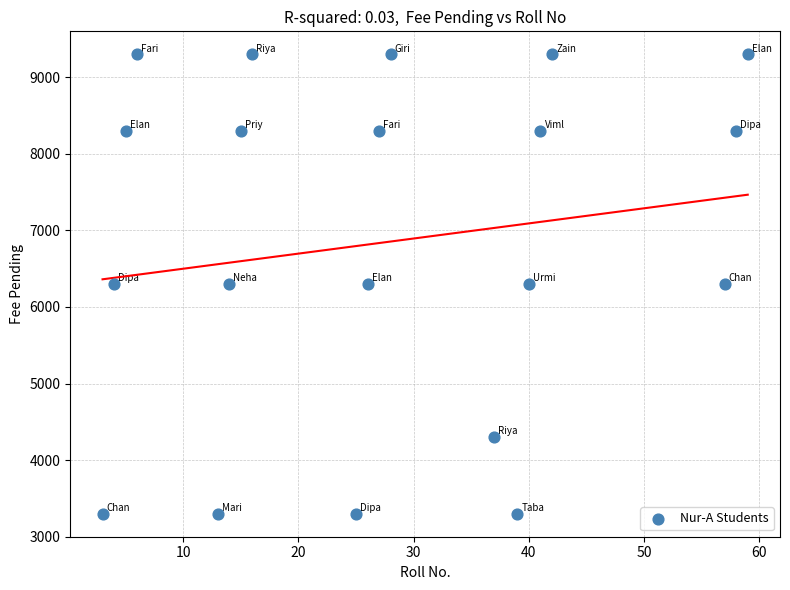

What is the range of Y values (max minus min)?

6000